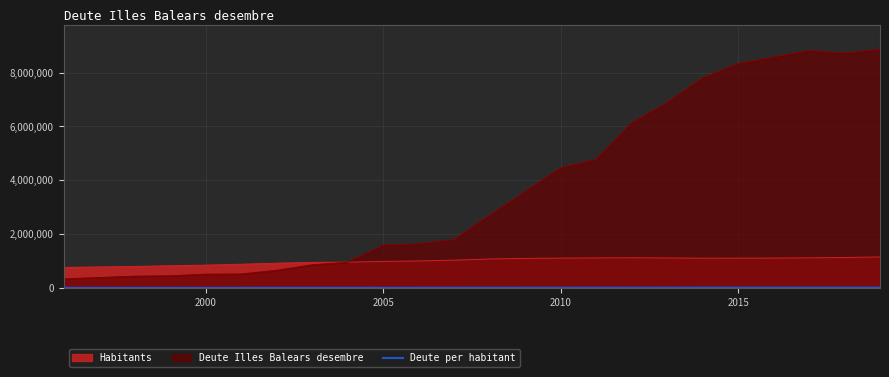

What is the lowest value of the Deute Illes Balears desembre series?

336244.0